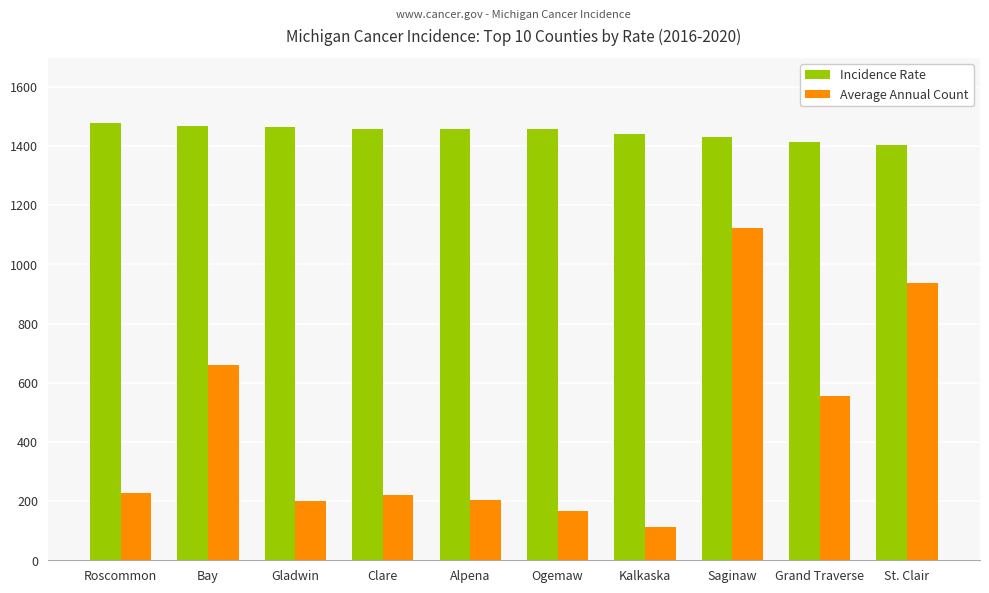

What is the spread (max minus min) of values at Saginaw?

306.5